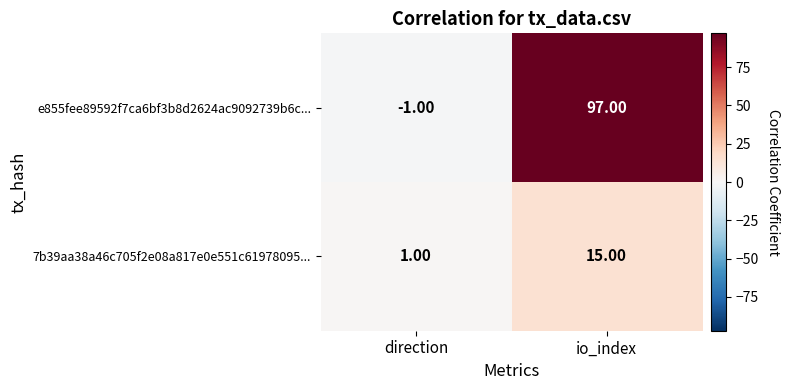

Where is 7b39aa38a46c705f2e08a817e0e551c61978095... nearest to the value 8?

direction